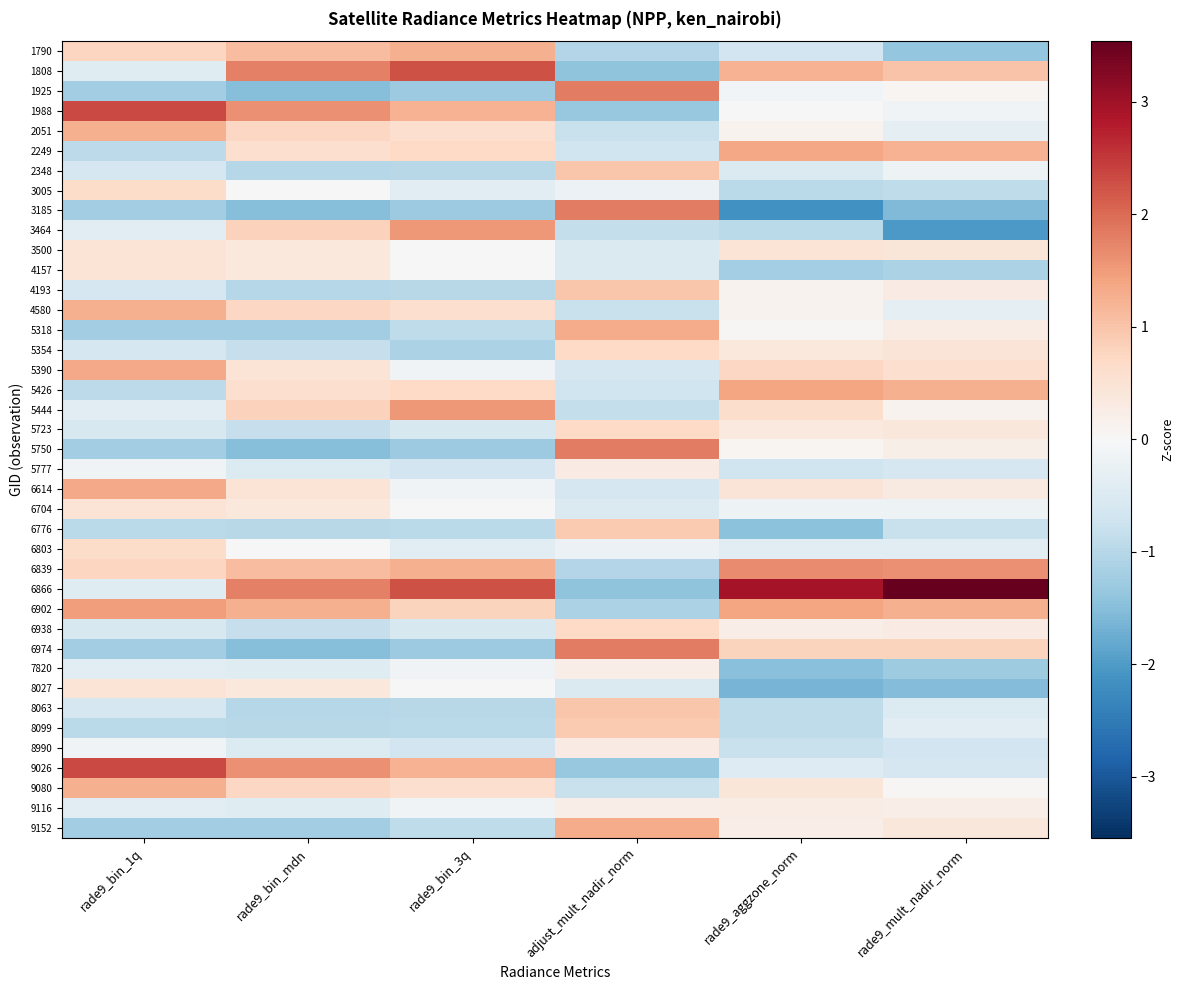

Reading left to right, transcribe all the data shown in this chart.

1790: rade9_bin_1q=0.8	rade9_bin_mdn=1.1	rade9_bin_3q=1.3	adjust_mult_nadir_norm=-1.0	rade9_aggzone_norm=-0.7	rade9_mult_nadir_norm=-1.4
1808: rade9_bin_1q=-0.4	rade9_bin_mdn=1.8	rade9_bin_3q=2.2	adjust_mult_nadir_norm=-1.4	rade9_aggzone_norm=1.2	rade9_mult_nadir_norm=1.0
1925: rade9_bin_1q=-1.2	rade9_bin_mdn=-1.5	rade9_bin_3q=-1.3	adjust_mult_nadir_norm=1.8	rade9_aggzone_norm=-0.1	rade9_mult_nadir_norm=0.1
1988: rade9_bin_1q=2.3	rade9_bin_mdn=1.6	rade9_bin_3q=1.2	adjust_mult_nadir_norm=-1.3	rade9_aggzone_norm=0.0	rade9_mult_nadir_norm=-0.1
2051: rade9_bin_1q=1.3	rade9_bin_mdn=0.7	rade9_bin_3q=0.6	adjust_mult_nadir_norm=-0.8	rade9_aggzone_norm=0.1	rade9_mult_nadir_norm=-0.3
2249: rade9_bin_1q=-0.9	rade9_bin_mdn=0.6	rade9_bin_3q=0.7	adjust_mult_nadir_norm=-0.7	rade9_aggzone_norm=1.4	rade9_mult_nadir_norm=1.2
2348: rade9_bin_1q=-0.6	rade9_bin_mdn=-1.0	rade9_bin_3q=-1.0	adjust_mult_nadir_norm=1.0	rade9_aggzone_norm=-0.5	rade9_mult_nadir_norm=-0.2
3005: rade9_bin_1q=0.6	rade9_bin_mdn=0.0	rade9_bin_3q=-0.4	adjust_mult_nadir_norm=-0.2	rade9_aggzone_norm=-0.9	rade9_mult_nadir_norm=-0.9
3185: rade9_bin_1q=-1.2	rade9_bin_mdn=-1.5	rade9_bin_3q=-1.3	adjust_mult_nadir_norm=1.8	rade9_aggzone_norm=-2.1	rade9_mult_nadir_norm=-1.6
3464: rade9_bin_1q=-0.4	rade9_bin_mdn=0.8	rade9_bin_3q=1.5	adjust_mult_nadir_norm=-0.8	rade9_aggzone_norm=-0.9	rade9_mult_nadir_norm=-2.0
3500: rade9_bin_1q=0.5	rade9_bin_mdn=0.4	rade9_bin_3q=0.0	adjust_mult_nadir_norm=-0.5	rade9_aggzone_norm=0.5	rade9_mult_nadir_norm=0.4
4157: rade9_bin_1q=0.5	rade9_bin_mdn=0.4	rade9_bin_3q=0.0	adjust_mult_nadir_norm=-0.5	rade9_aggzone_norm=-1.2	rade9_mult_nadir_norm=-1.1
4193: rade9_bin_1q=-0.6	rade9_bin_mdn=-1.0	rade9_bin_3q=-1.0	adjust_mult_nadir_norm=1.0	rade9_aggzone_norm=0.1	rade9_mult_nadir_norm=0.3
4580: rade9_bin_1q=1.3	rade9_bin_mdn=0.7	rade9_bin_3q=0.6	adjust_mult_nadir_norm=-0.8	rade9_aggzone_norm=0.1	rade9_mult_nadir_norm=-0.3
5318: rade9_bin_1q=-1.2	rade9_bin_mdn=-1.2	rade9_bin_3q=-0.9	adjust_mult_nadir_norm=1.3	rade9_aggzone_norm=0.0	rade9_mult_nadir_norm=0.3
5354: rade9_bin_1q=-0.6	rade9_bin_mdn=-0.8	rade9_bin_3q=-1.1	adjust_mult_nadir_norm=0.7	rade9_aggzone_norm=0.4	rade9_mult_nadir_norm=0.4
5390: rade9_bin_1q=1.3	rade9_bin_mdn=0.5	rade9_bin_3q=-0.1	adjust_mult_nadir_norm=-0.6	rade9_aggzone_norm=0.7	rade9_mult_nadir_norm=0.6
5426: rade9_bin_1q=-0.9	rade9_bin_mdn=0.6	rade9_bin_3q=0.7	adjust_mult_nadir_norm=-0.7	rade9_aggzone_norm=1.4	rade9_mult_nadir_norm=1.3
5444: rade9_bin_1q=-0.4	rade9_bin_mdn=0.8	rade9_bin_3q=1.5	adjust_mult_nadir_norm=-0.8	rade9_aggzone_norm=0.6	rade9_mult_nadir_norm=0.1
5723: rade9_bin_1q=-0.6	rade9_bin_mdn=-0.8	rade9_bin_3q=-0.6	adjust_mult_nadir_norm=0.7	rade9_aggzone_norm=0.3	rade9_mult_nadir_norm=0.4
5750: rade9_bin_1q=-1.2	rade9_bin_mdn=-1.5	rade9_bin_3q=-1.3	adjust_mult_nadir_norm=1.8	rade9_aggzone_norm=0.1	rade9_mult_nadir_norm=0.2
5777: rade9_bin_1q=-0.1	rade9_bin_mdn=-0.5	rade9_bin_3q=-0.7	adjust_mult_nadir_norm=0.3	rade9_aggzone_norm=-0.7	rade9_mult_nadir_norm=-0.6
6614: rade9_bin_1q=1.3	rade9_bin_mdn=0.5	rade9_bin_3q=-0.1	adjust_mult_nadir_norm=-0.6	rade9_aggzone_norm=0.5	rade9_mult_nadir_norm=0.3
6704: rade9_bin_1q=0.5	rade9_bin_mdn=0.4	rade9_bin_3q=0.0	adjust_mult_nadir_norm=-0.5	rade9_aggzone_norm=-0.2	rade9_mult_nadir_norm=-0.2
6776: rade9_bin_1q=-1.0	rade9_bin_mdn=-1.0	rade9_bin_3q=-1.0	adjust_mult_nadir_norm=0.9	rade9_aggzone_norm=-1.4	rade9_mult_nadir_norm=-0.8
6803: rade9_bin_1q=0.6	rade9_bin_mdn=0.0	rade9_bin_3q=-0.4	adjust_mult_nadir_norm=-0.2	rade9_aggzone_norm=-0.4	rade9_mult_nadir_norm=-0.4
6839: rade9_bin_1q=0.8	rade9_bin_mdn=1.1	rade9_bin_3q=1.3	adjust_mult_nadir_norm=-1.0	rade9_aggzone_norm=1.7	rade9_mult_nadir_norm=1.6
6866: rade9_bin_1q=-0.4	rade9_bin_mdn=1.8	rade9_bin_3q=2.2	adjust_mult_nadir_norm=-1.4	rade9_aggzone_norm=2.9	rade9_mult_nadir_norm=3.5
6902: rade9_bin_1q=1.5	rade9_bin_mdn=1.2	rade9_bin_3q=0.8	adjust_mult_nadir_norm=-1.1	rade9_aggzone_norm=1.4	rade9_mult_nadir_norm=1.3
6938: rade9_bin_1q=-0.6	rade9_bin_mdn=-0.8	rade9_bin_3q=-0.6	adjust_mult_nadir_norm=0.7	rade9_aggzone_norm=0.2	rade9_mult_nadir_norm=0.3
6974: rade9_bin_1q=-1.2	rade9_bin_mdn=-1.5	rade9_bin_3q=-1.3	adjust_mult_nadir_norm=1.8	rade9_aggzone_norm=0.8	rade9_mult_nadir_norm=0.8
7820: rade9_bin_1q=-0.4	rade9_bin_mdn=-0.4	rade9_bin_3q=-0.1	adjust_mult_nadir_norm=0.2	rade9_aggzone_norm=-1.5	rade9_mult_nadir_norm=-1.3
8027: rade9_bin_1q=0.5	rade9_bin_mdn=0.4	rade9_bin_3q=0.0	adjust_mult_nadir_norm=-0.5	rade9_aggzone_norm=-1.6	rade9_mult_nadir_norm=-1.5
8063: rade9_bin_1q=-0.6	rade9_bin_mdn=-1.0	rade9_bin_3q=-1.0	adjust_mult_nadir_norm=1.0	rade9_aggzone_norm=-0.9	rade9_mult_nadir_norm=-0.5
8099: rade9_bin_1q=-1.0	rade9_bin_mdn=-1.0	rade9_bin_3q=-1.0	adjust_mult_nadir_norm=0.9	rade9_aggzone_norm=-0.9	rade9_mult_nadir_norm=-0.4
8990: rade9_bin_1q=-0.1	rade9_bin_mdn=-0.5	rade9_bin_3q=-0.7	adjust_mult_nadir_norm=0.3	rade9_aggzone_norm=-0.8	rade9_mult_nadir_norm=-0.7
9026: rade9_bin_1q=2.3	rade9_bin_mdn=1.6	rade9_bin_3q=1.2	adjust_mult_nadir_norm=-1.3	rade9_aggzone_norm=-0.5	rade9_mult_nadir_norm=-0.6
9080: rade9_bin_1q=1.3	rade9_bin_mdn=0.7	rade9_bin_3q=0.6	adjust_mult_nadir_norm=-0.8	rade9_aggzone_norm=0.4	rade9_mult_nadir_norm=0.1
9116: rade9_bin_1q=-0.4	rade9_bin_mdn=-0.4	rade9_bin_3q=-0.1	adjust_mult_nadir_norm=0.2	rade9_aggzone_norm=0.3	rade9_mult_nadir_norm=0.2
9152: rade9_bin_1q=-1.2	rade9_bin_mdn=-1.2	rade9_bin_3q=-0.9	adjust_mult_nadir_norm=1.3	rade9_aggzone_norm=0.2	rade9_mult_nadir_norm=0.4